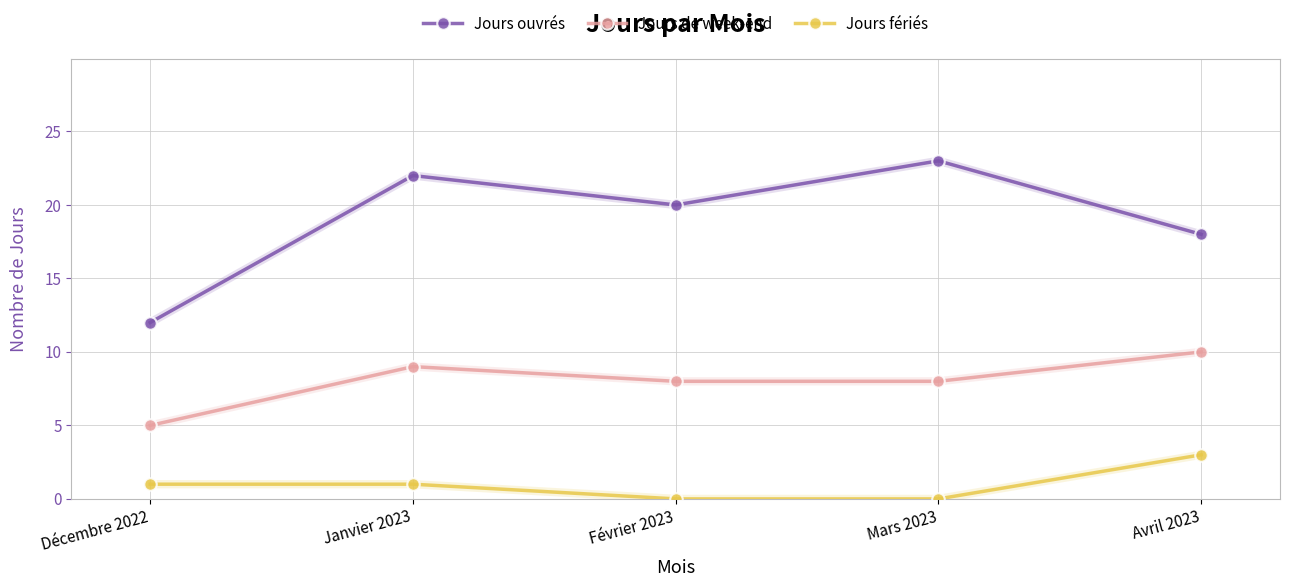

What is the label of the 1st point from the left?

Décembre 2022